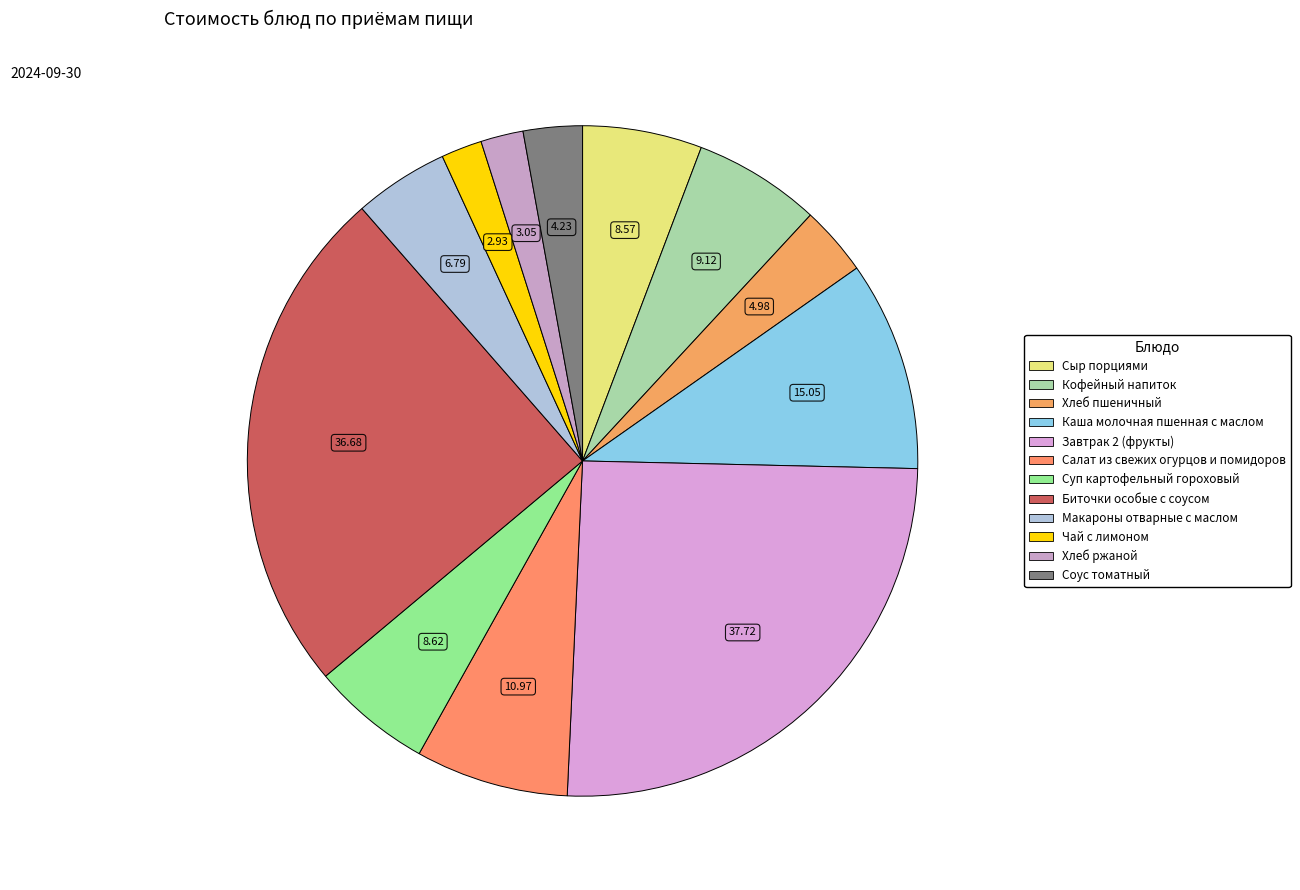

How many segments does this pie chart have?

12